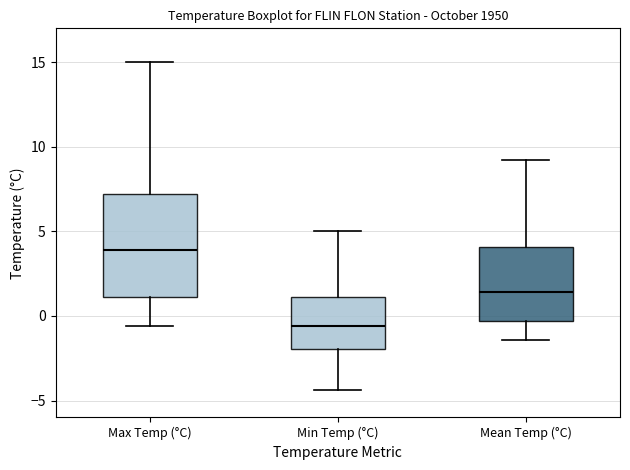

Reading left to right, read every box against the y-axis: the position of its median line, the range the box covers, and the ends of its whiskers. The values are not printed on the chart, so give them approximately, as read against the axis.

Max Temp (°C): median 4.0, box 1.0 to 7.0, whiskers -0.5 to 15.0
Min Temp (°C): median -0.5, box -2.0 to 1.0, whiskers -4.5 to 5.0
Mean Temp (°C): median 1.5, box -0.5 to 4.0, whiskers -1.5 to 9.0